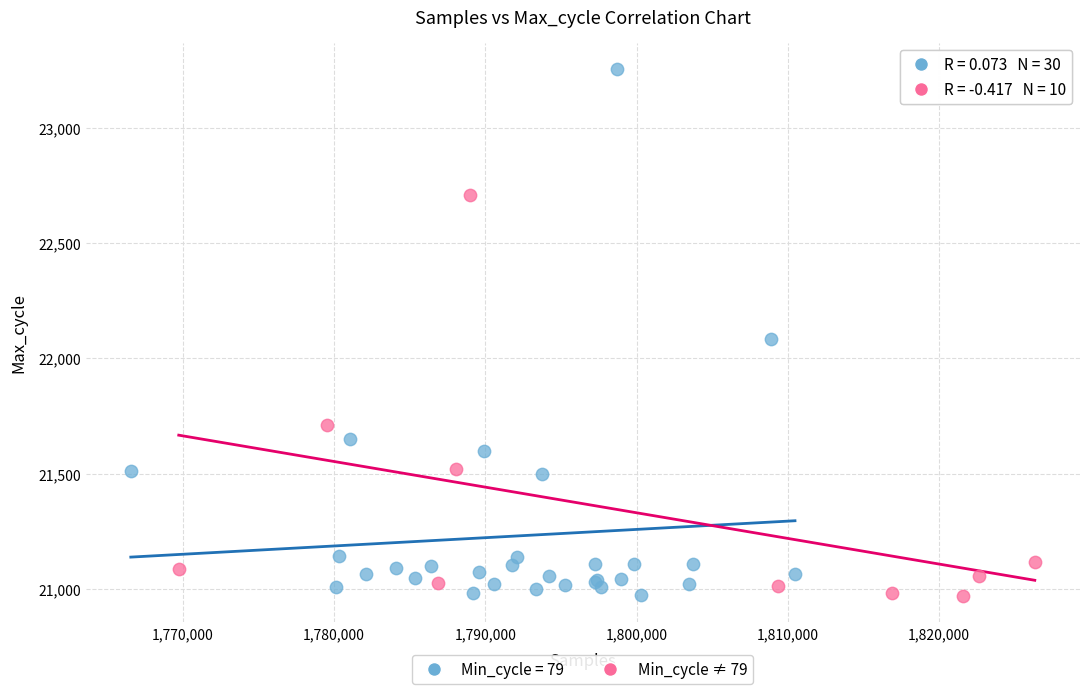

Which series has the largest Y range (max minus min)?

Min_cycle = 79